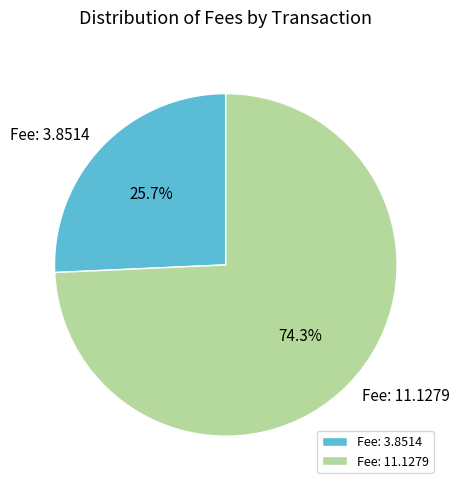

To the nearest percent, what percentage of the pie is Fee: 3.8514?

26%